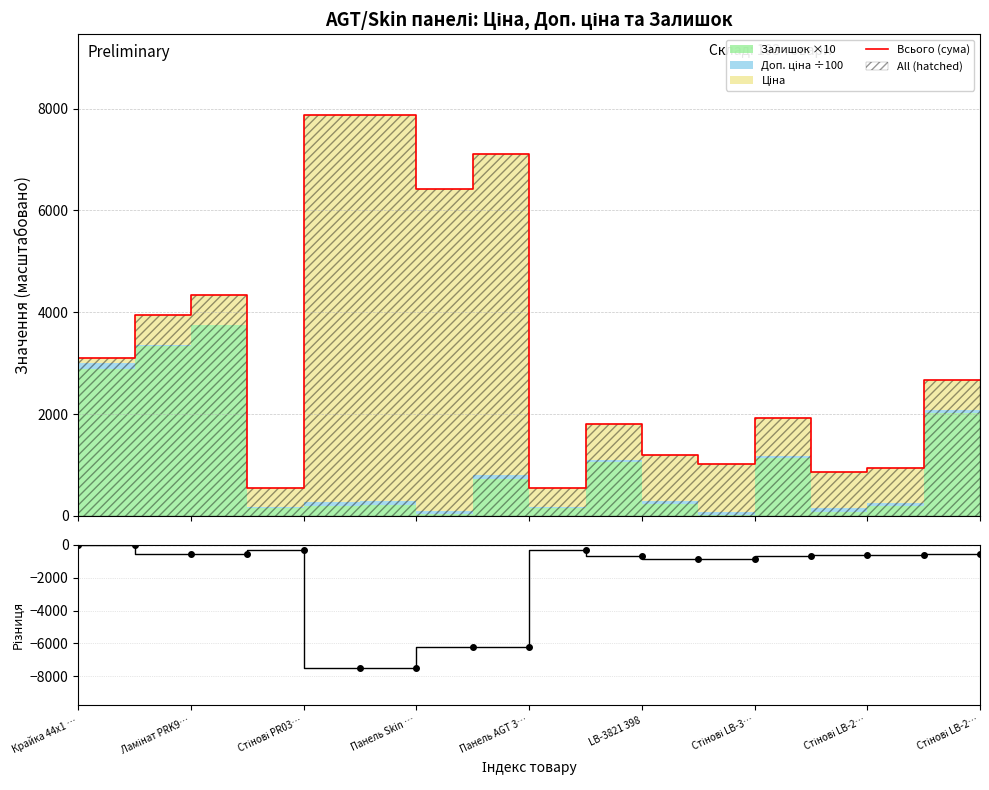

Between Стінові LB-2… and Ламінат PRK9…, which is larger?

Ламінат PRK9…